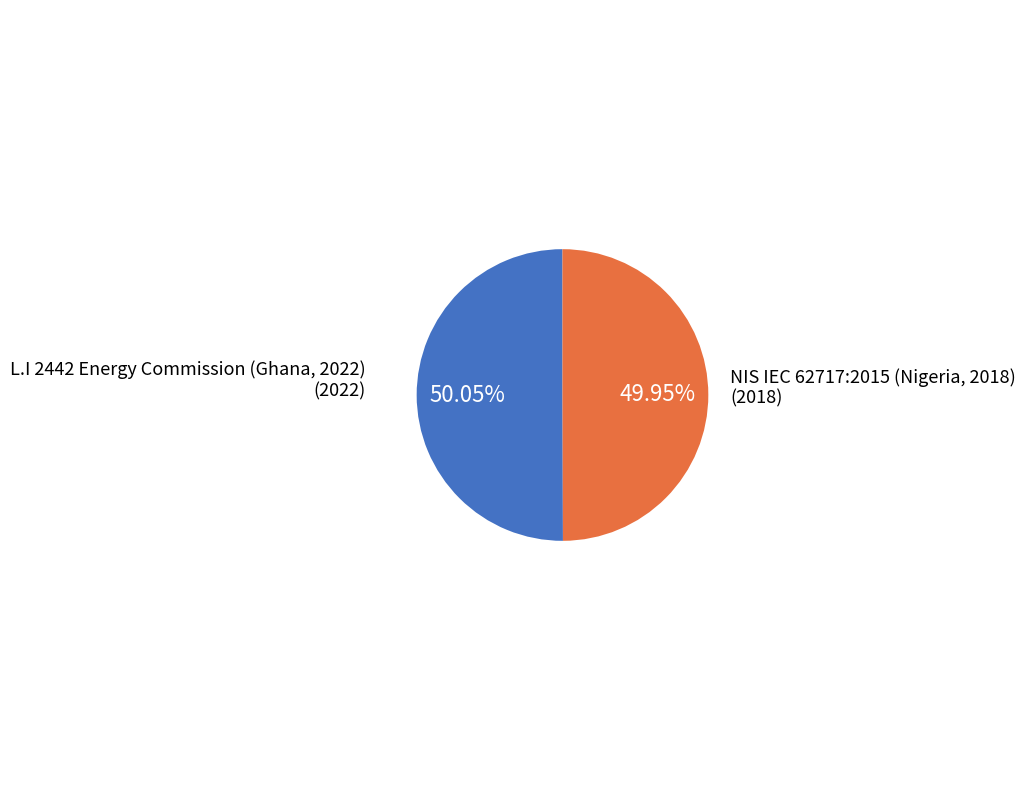

Rank the categories by value from highest to lowest.

L.I 2442 Energy Commission (Ghana, 2022), NIS IEC 62717:2015 (Nigeria, 2018)